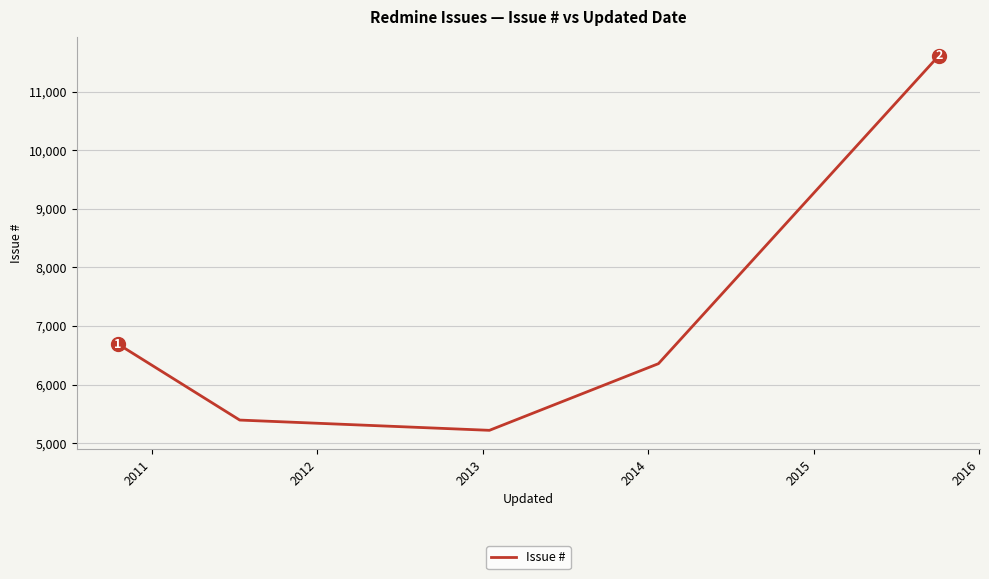

What is the average value?

7057